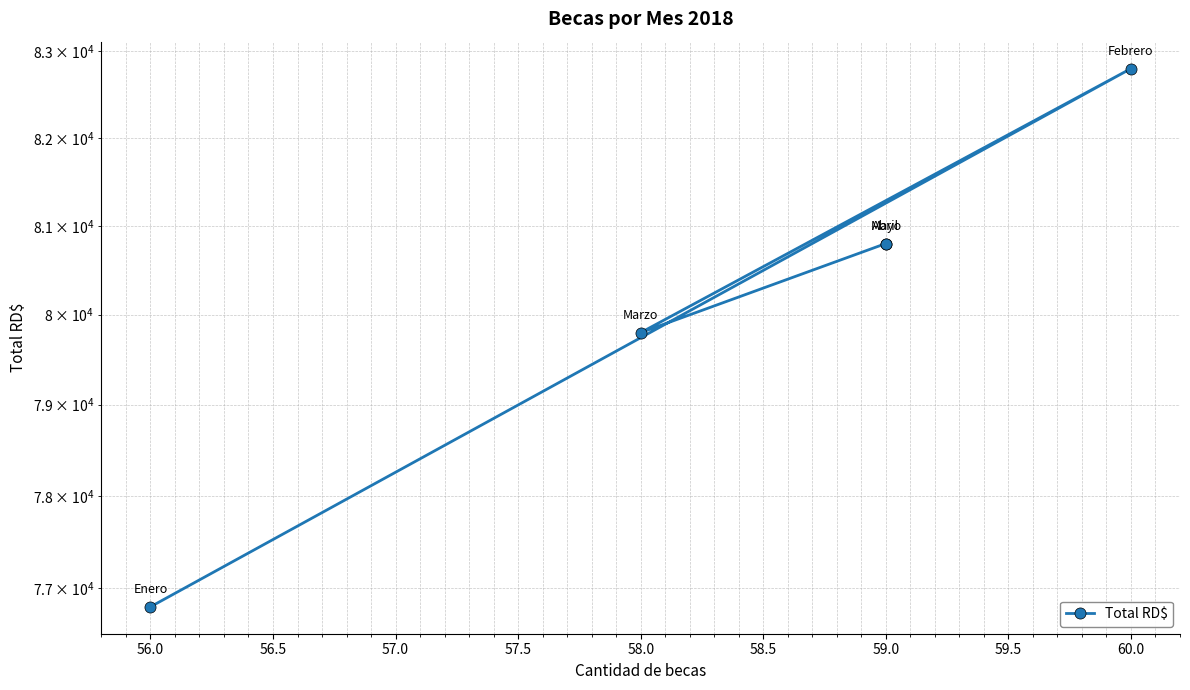

What is the sum of all values?

401000